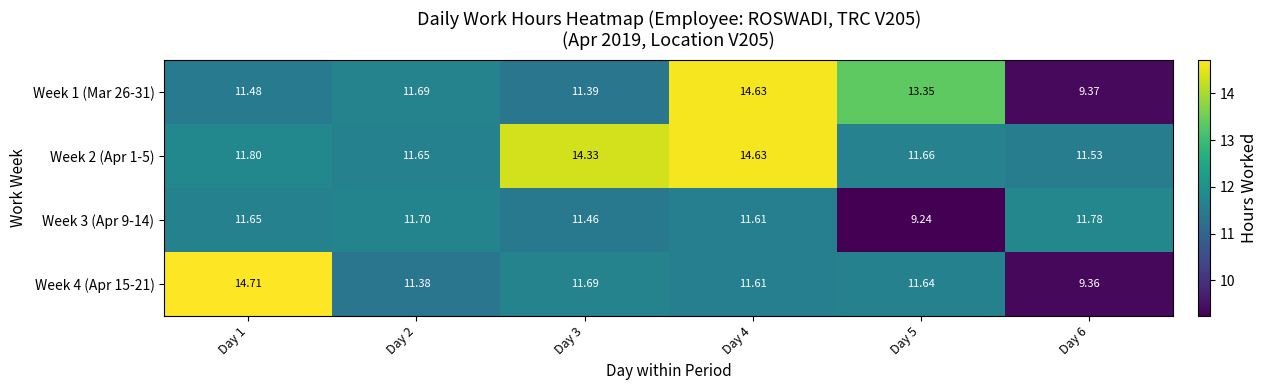

Is the value of Week 3 (Apr 9-14) at Day 2 greater than the value of Week 4 (Apr 15-21) at Day 3?

Yes